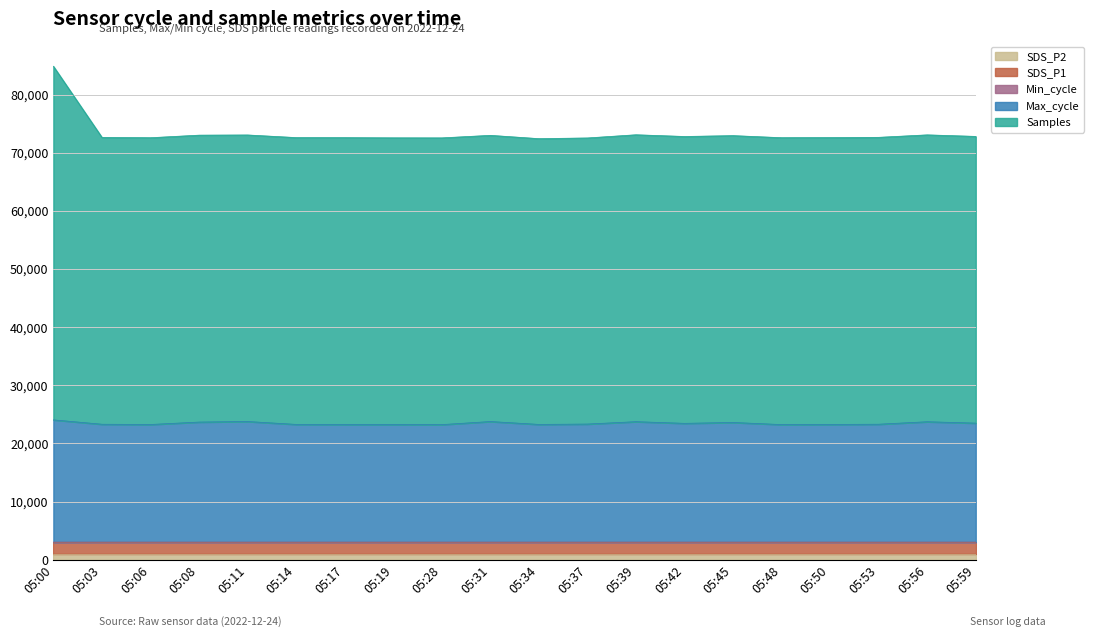

Where does the Samples series first go above 72646?

05:00